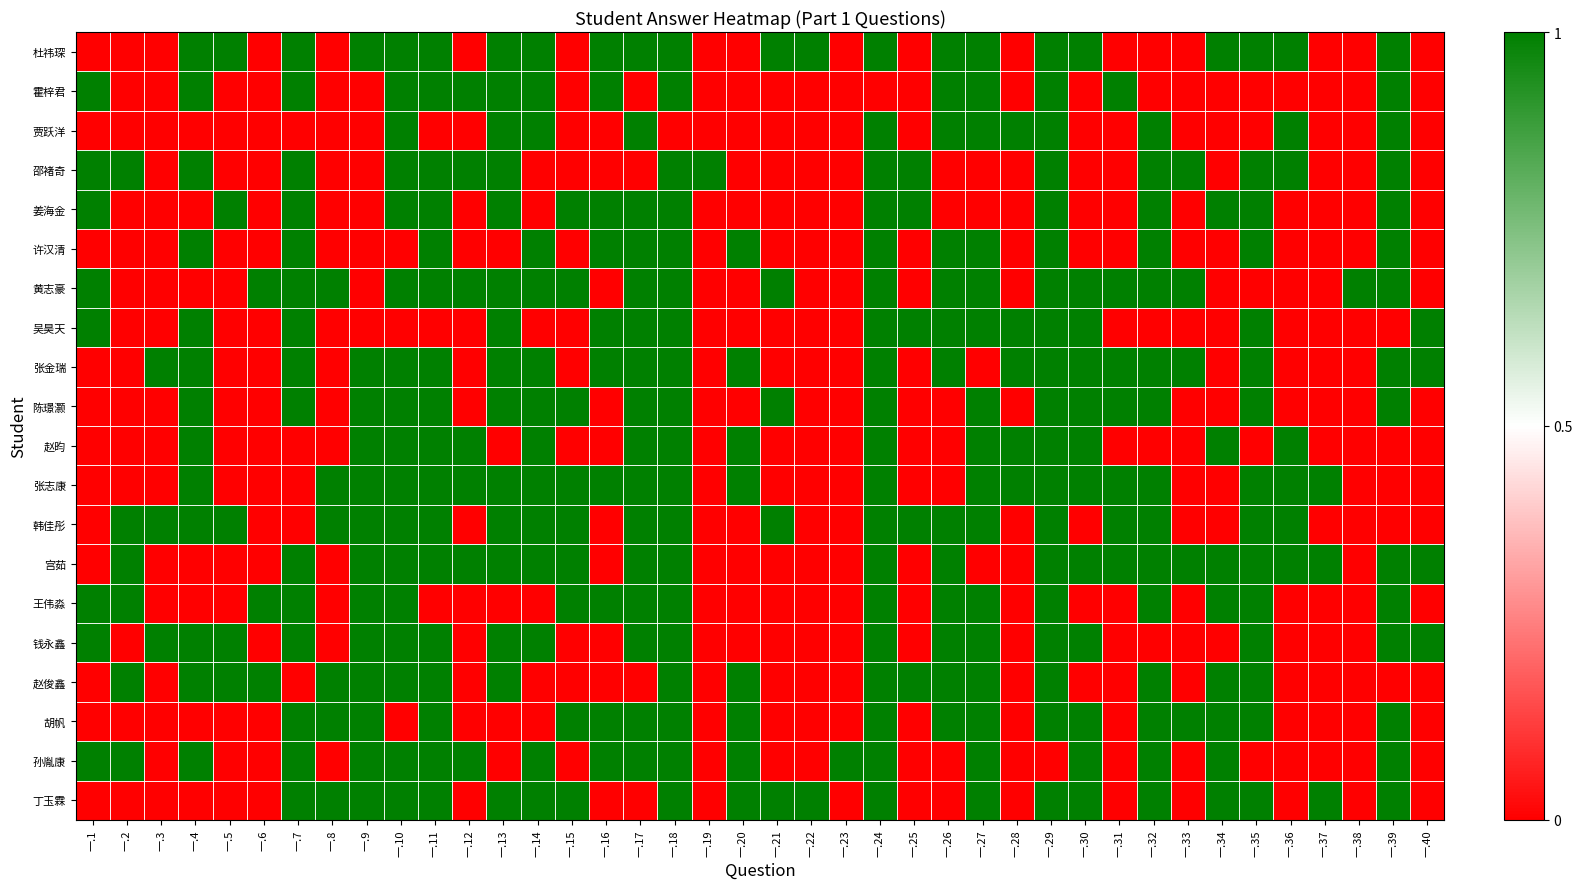

What is the difference between the highest and lowest values at 一.9?

1